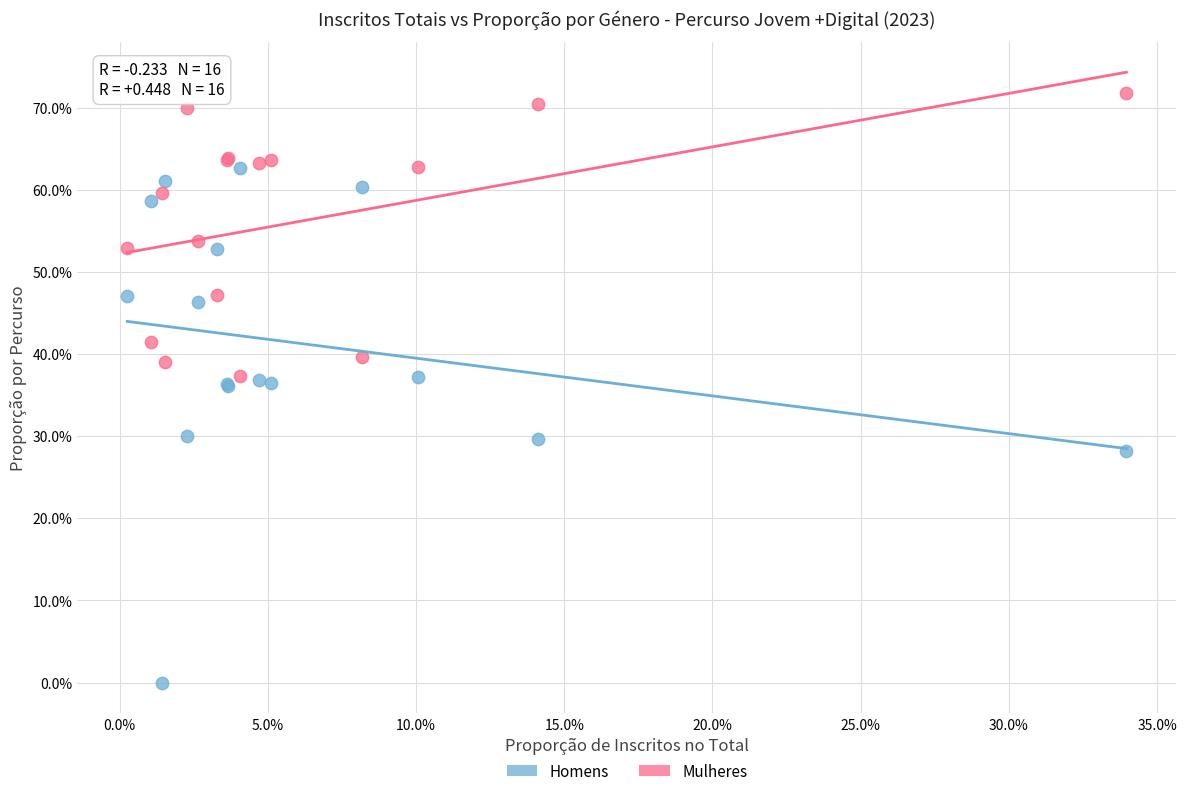

Which series has the widest spread of Y values?

Homens